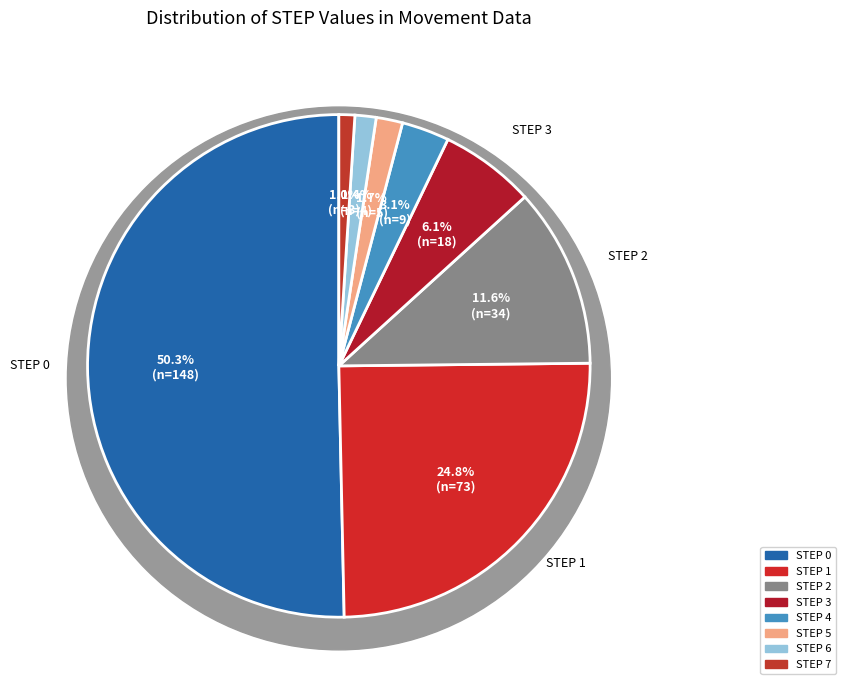

How much of the chart is everything except 2?

88.4%